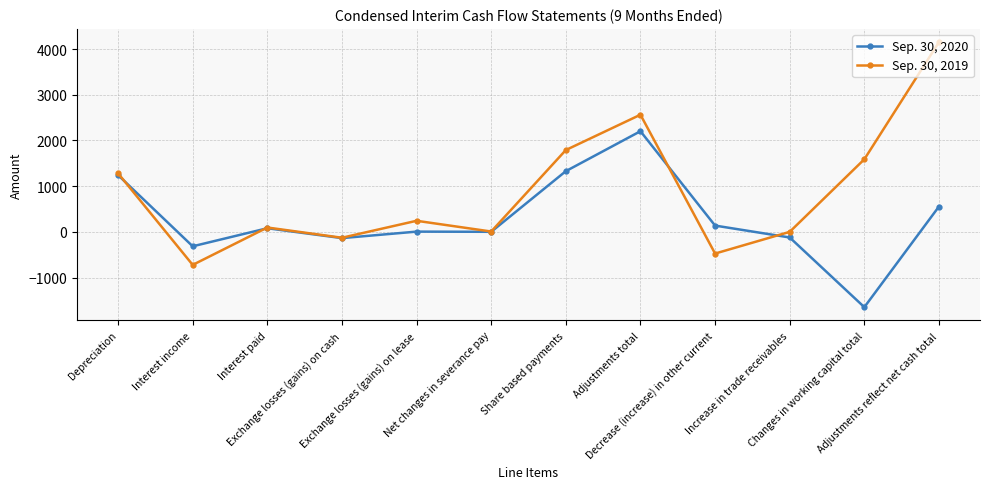

True or false: Sep. 30, 2020 has more than 1 points higher than both neighbors.

True